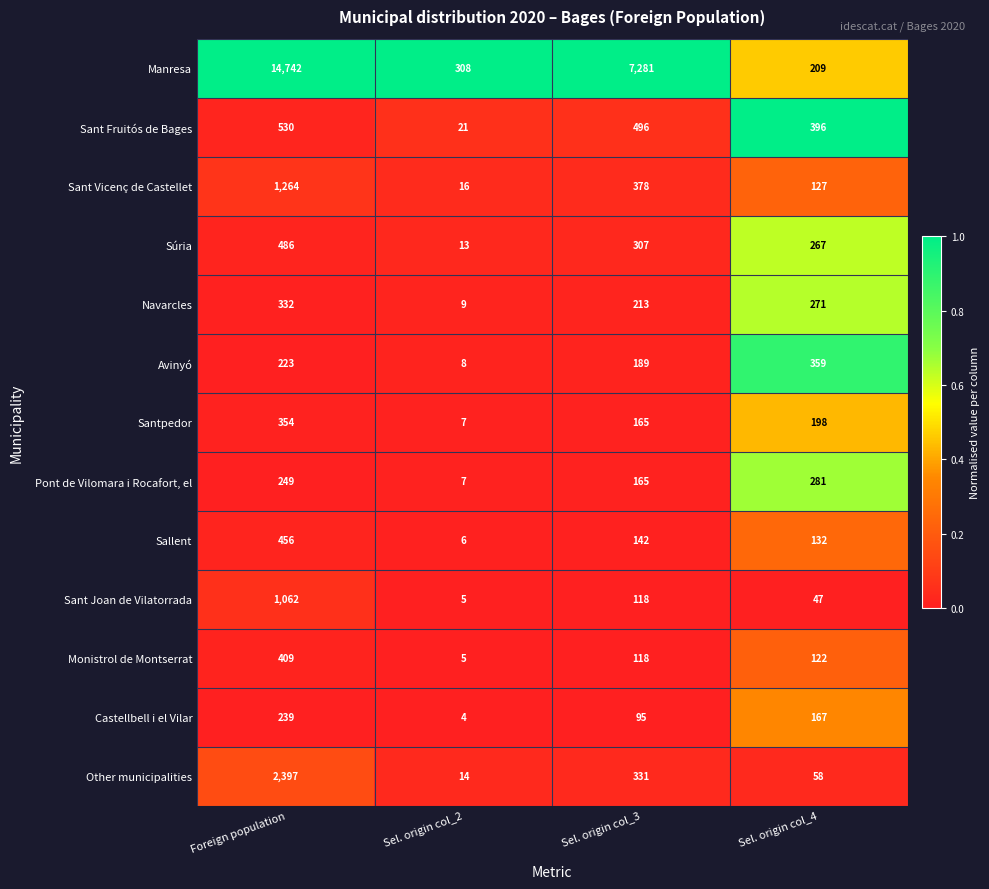

What is the difference between the highest and lowest values at Sel. origin col_4?

349